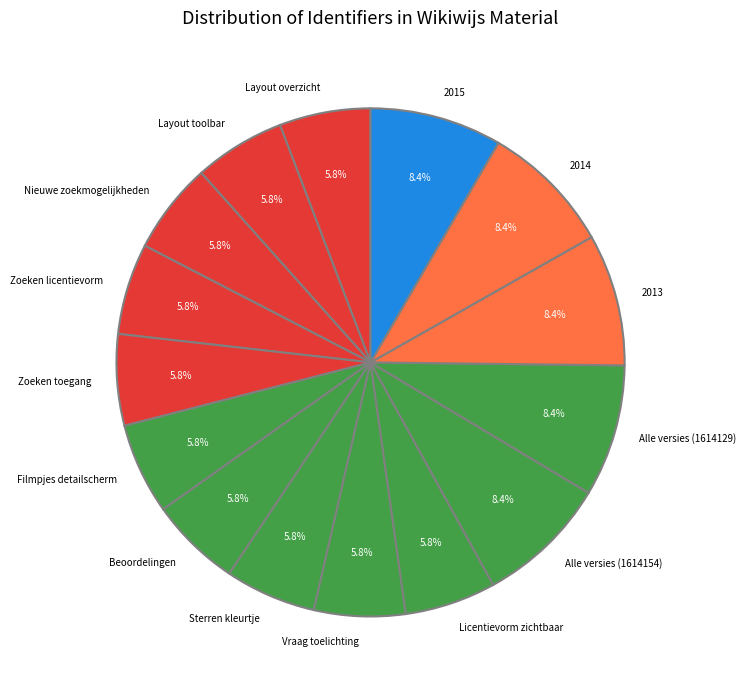

What portion of the pie excludes 2015?

91.6%